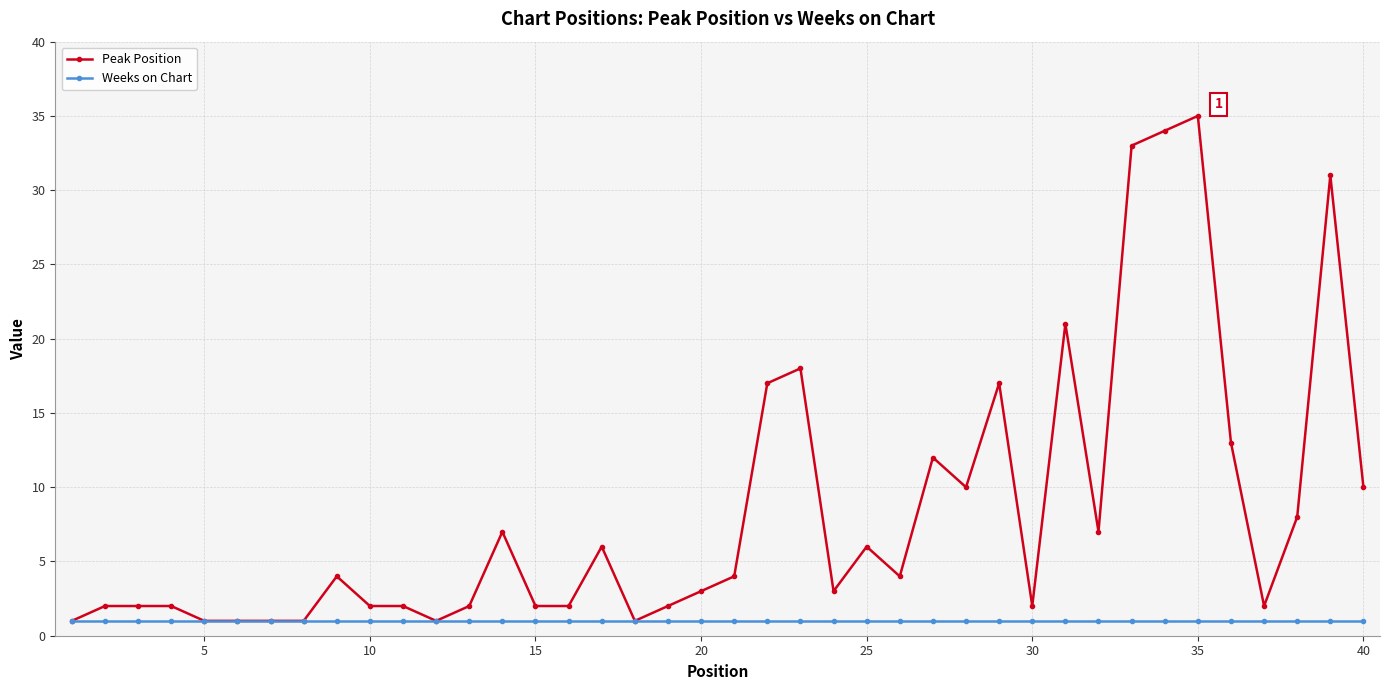

List the series in order of their peak value, highest first.

Peak Position, Weeks on Chart